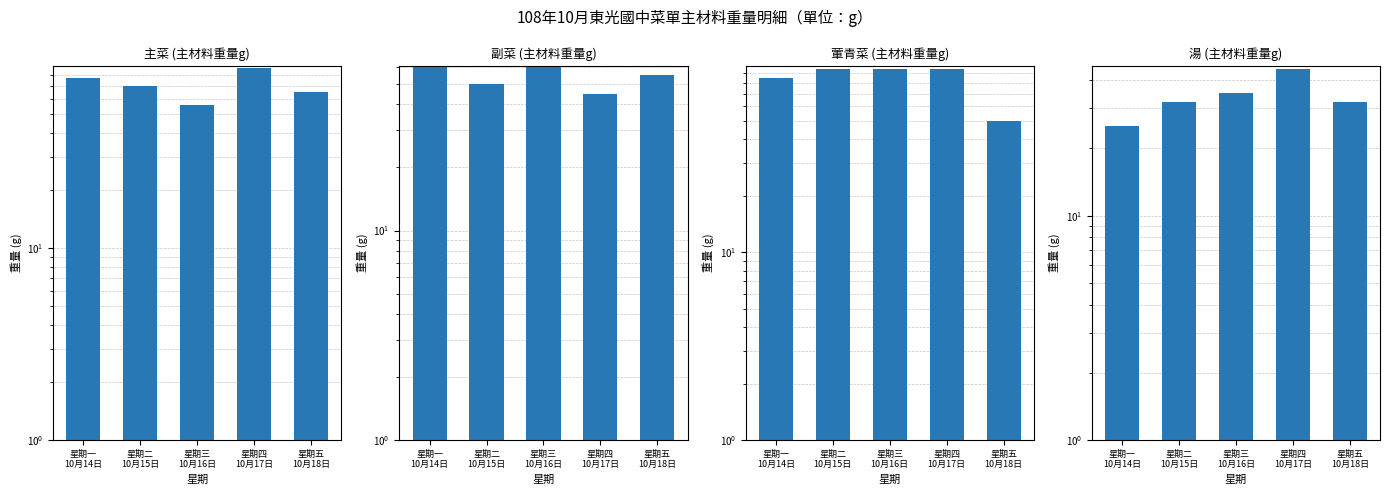

How many values in the 葷青菜 (主材料重量g) series are below 95?

2